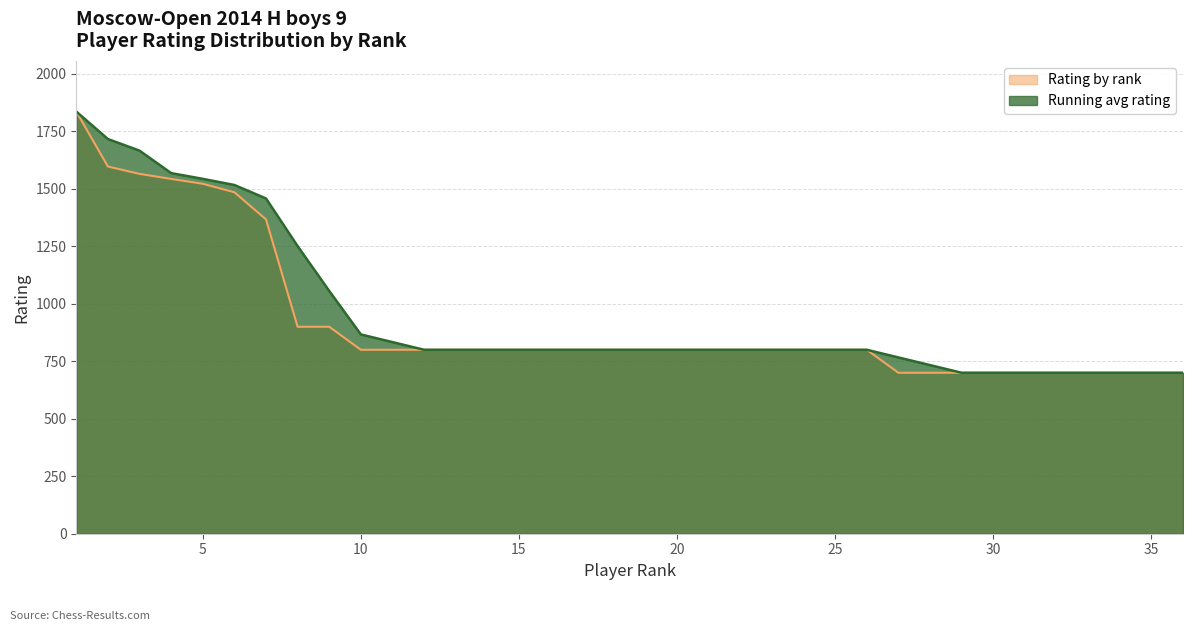

How many distinct data groups are displayed?

2